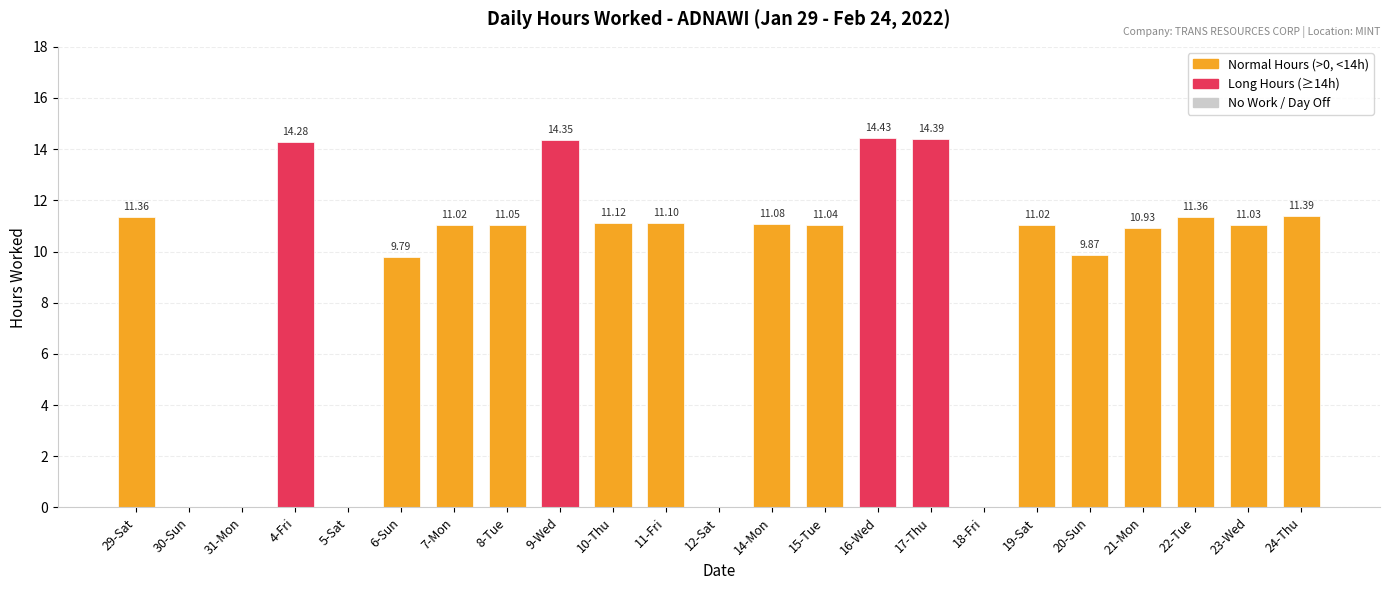

What is the ratio of the value at 29-Sat to the value at 9-Wed?

0.8